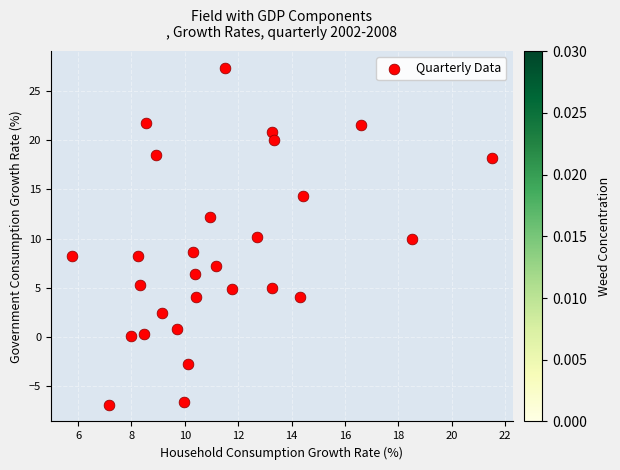

What is the range of Y values (max minus min)?

34.2